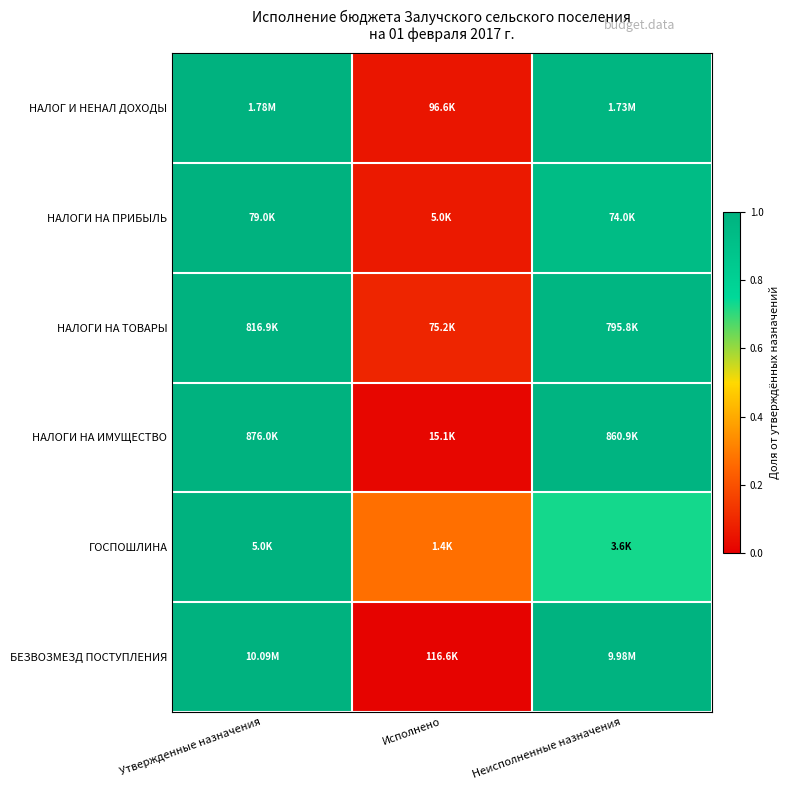

At how many categories does at least one series exceed 0?

3